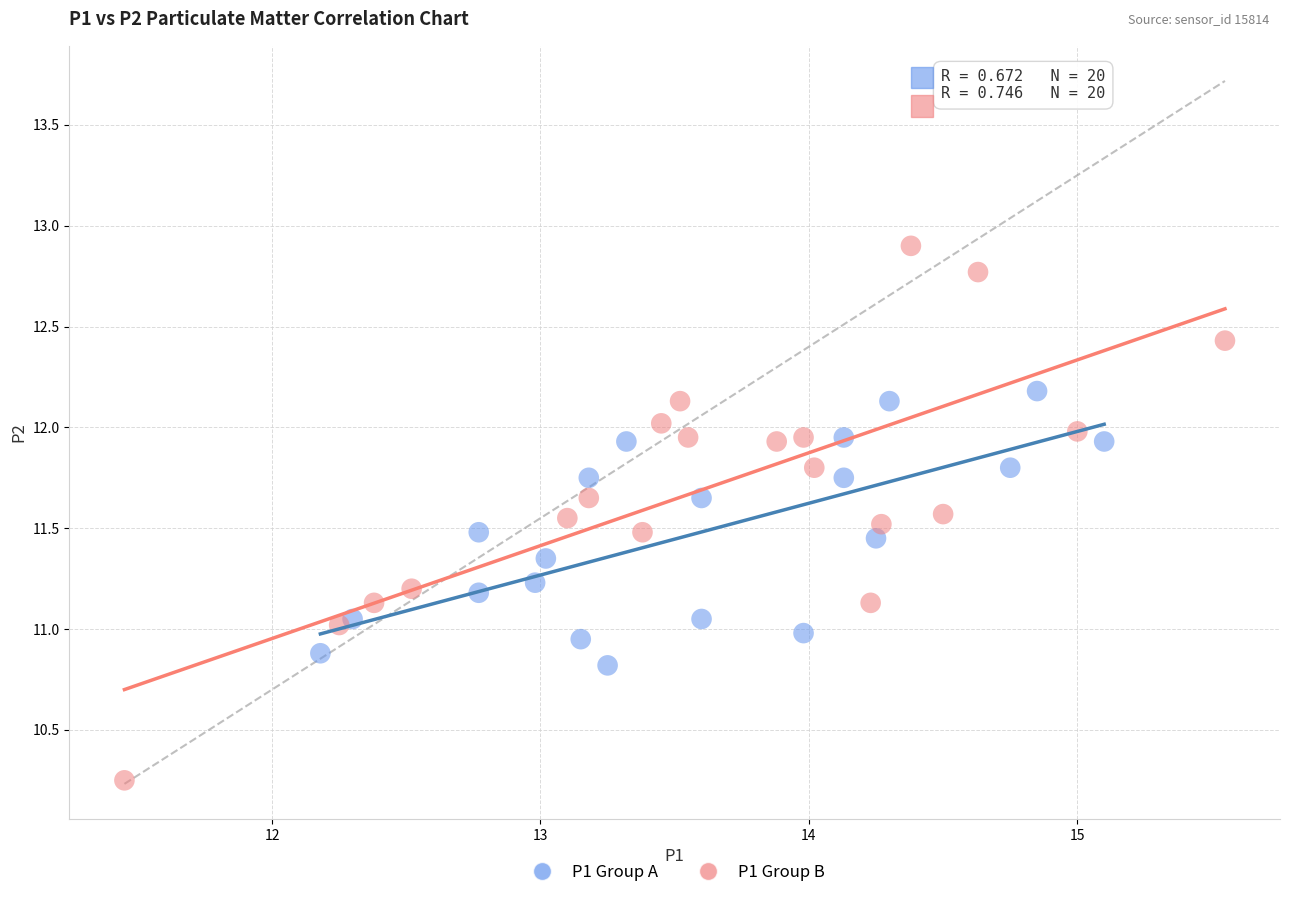

What are all the series names shown in the legend?

P1 Group A, P1 Group B